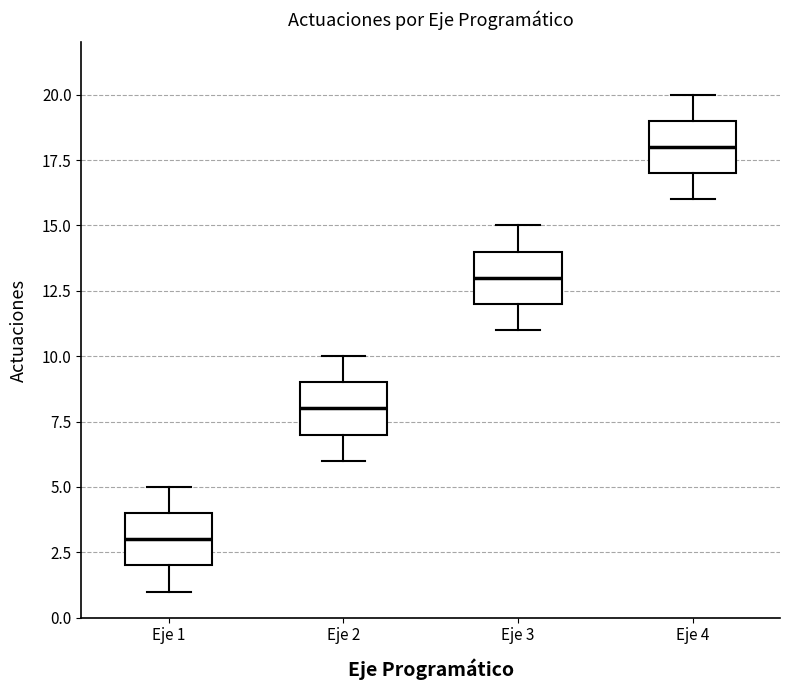

Which box's median line is the lowest?

Eje 1